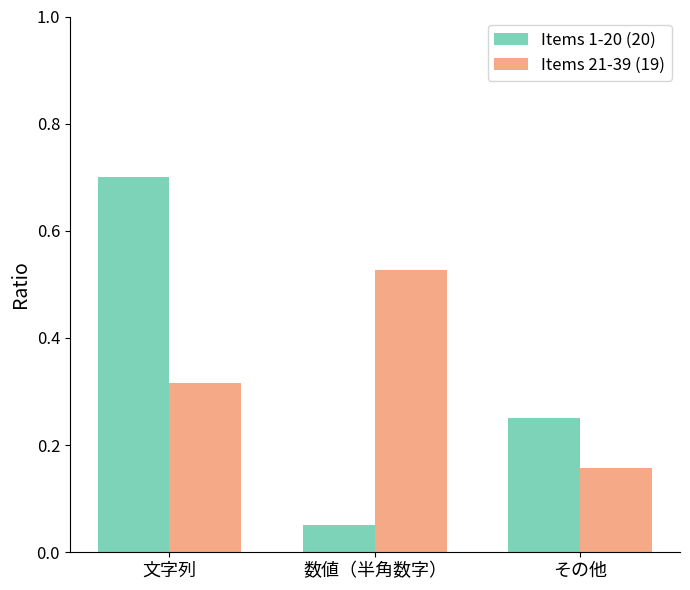

What is the difference between the maximum and minimum values in the Items 21-39 (19) series?

0.4